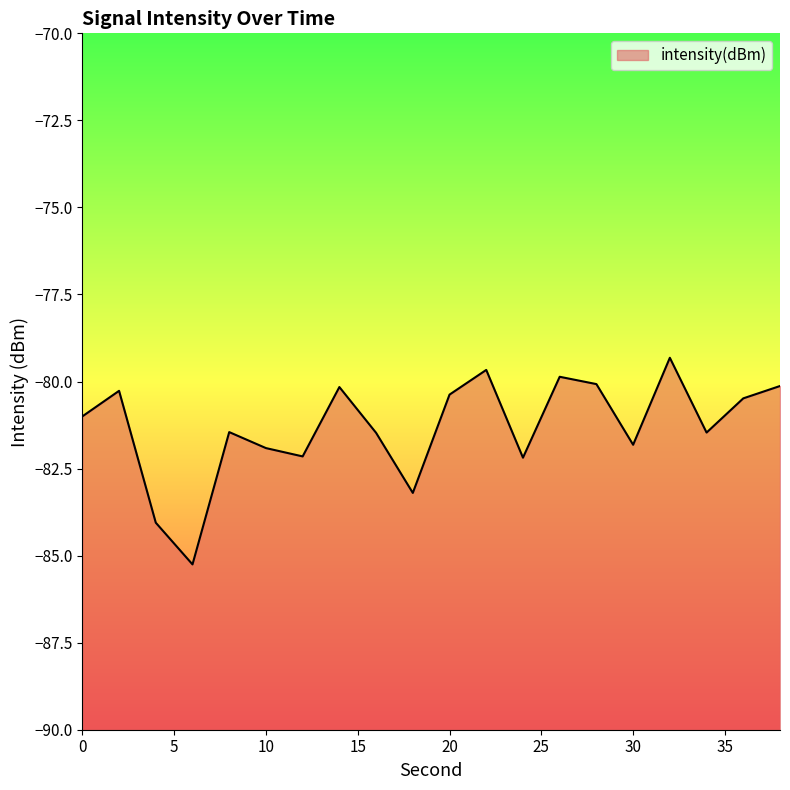

Which label corresponds to the largest value in the chart?

32